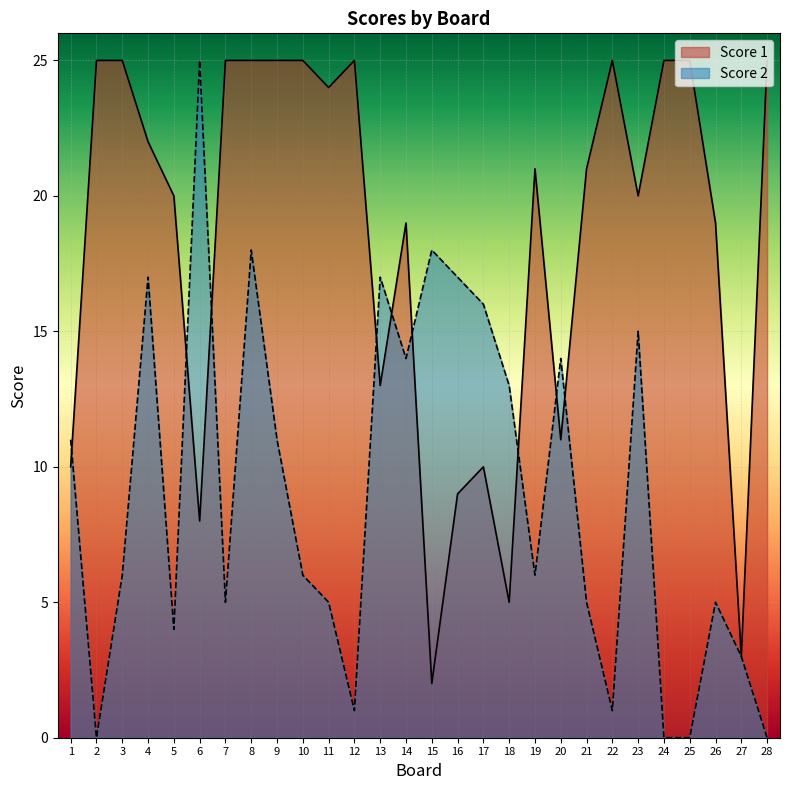

Rank the series by their average value, from highest to lowest.

Score 1, Score 2